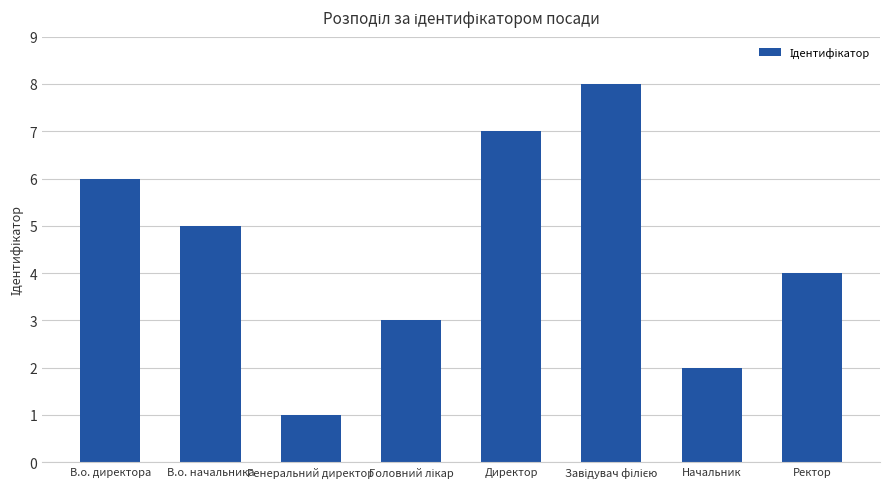

Reading left to right, transcribe all the data shown in this chart.

6	5	1	3	7	8	2	4